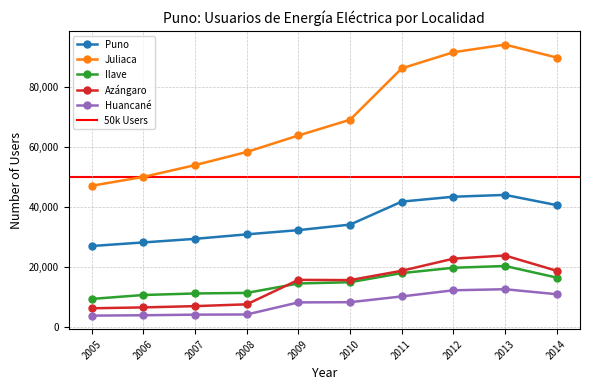

True or false: Huancané and Puno intersect in this chart.

False